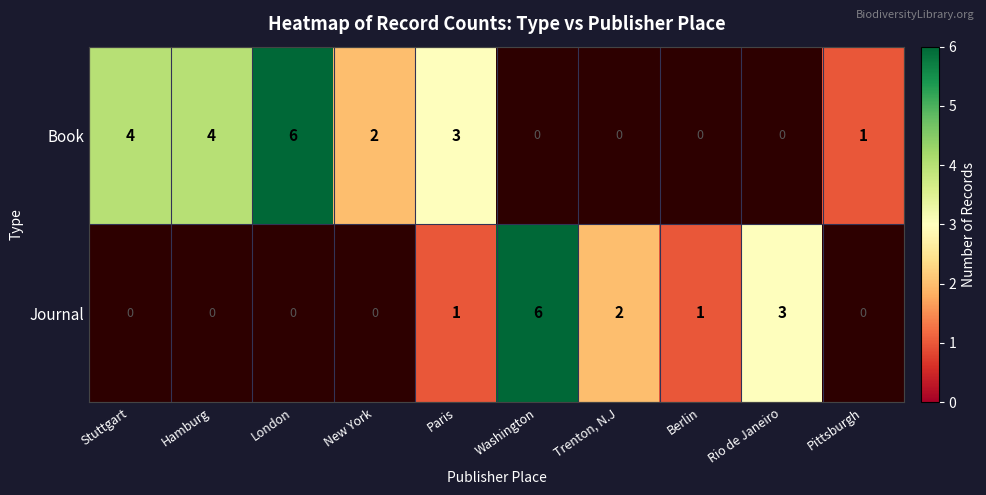

Which category has the lowest value across all series?

Pittsburgh